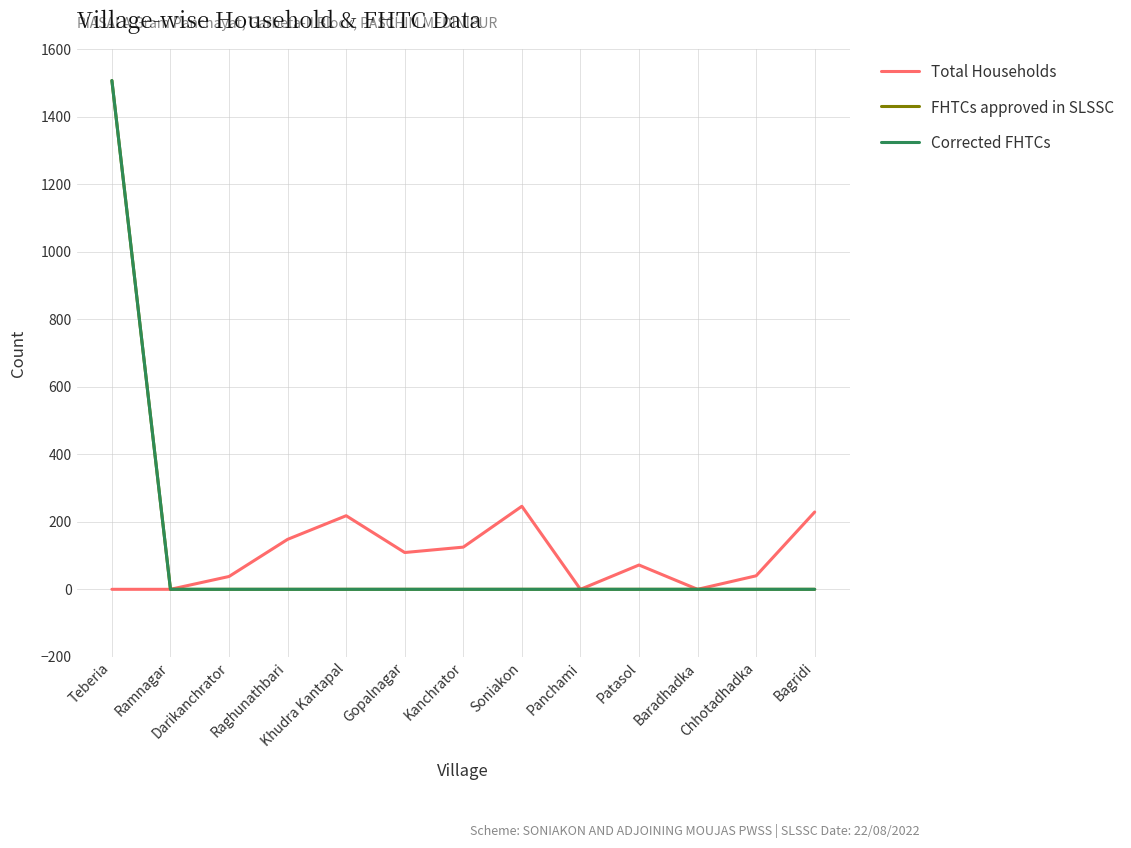

Which series has the largest range (max minus min)?

FHTCs approved in SLSSC